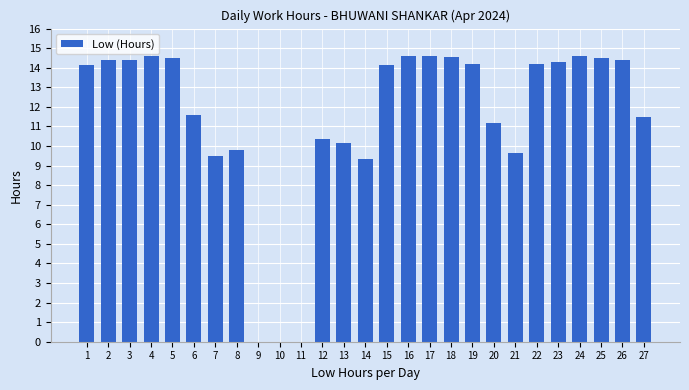

How many series are shown in this chart?

1